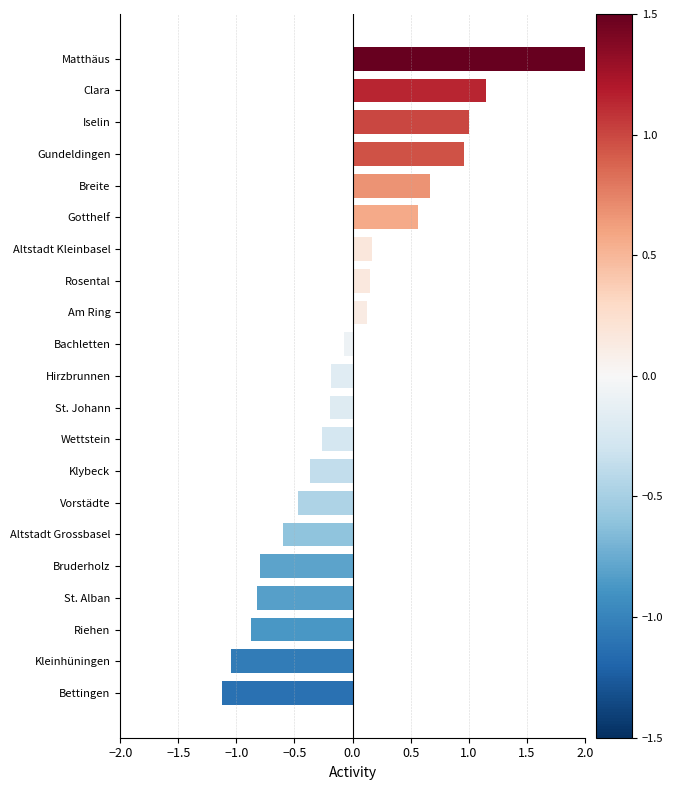

The chart shows a value of -1.1 at Riehen. True or false?

False